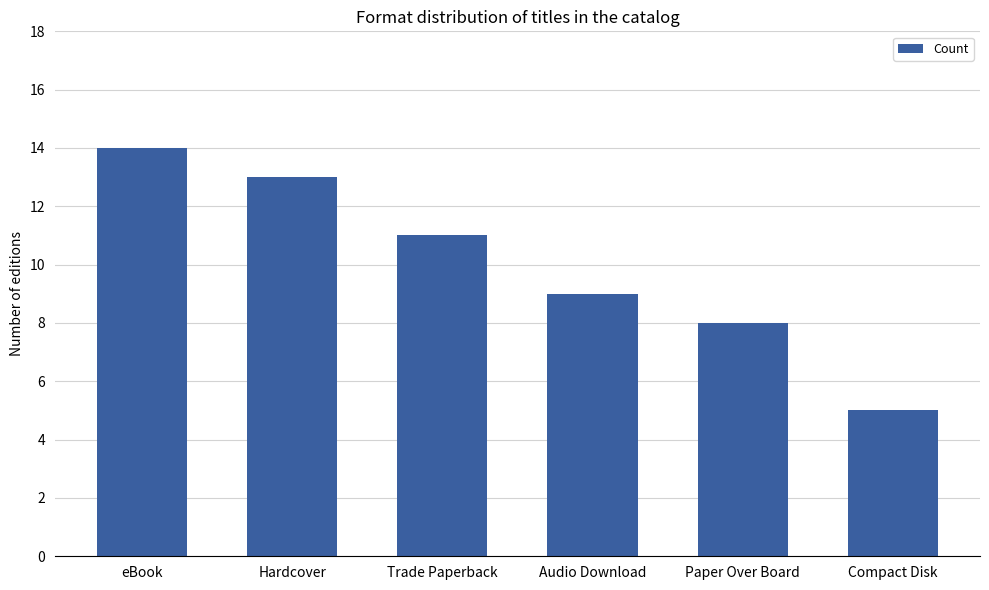

Is it true that the value at Trade Paperback is 11?

True